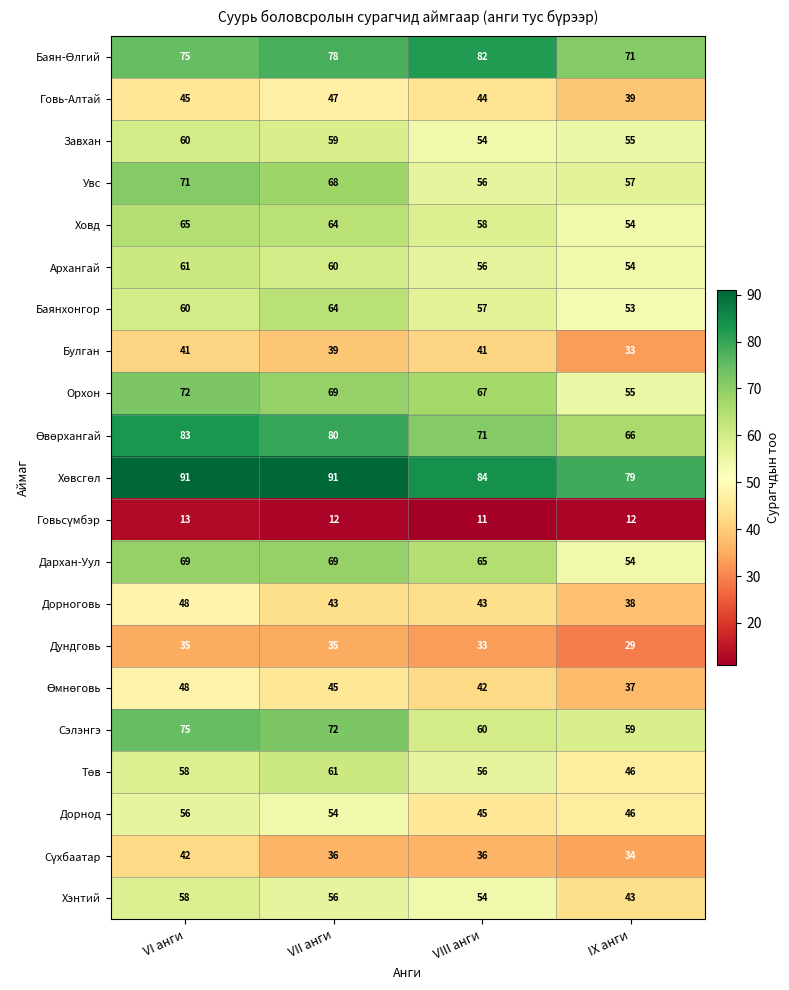

The value of Дундговь at VII анги is 14. True or false?

False